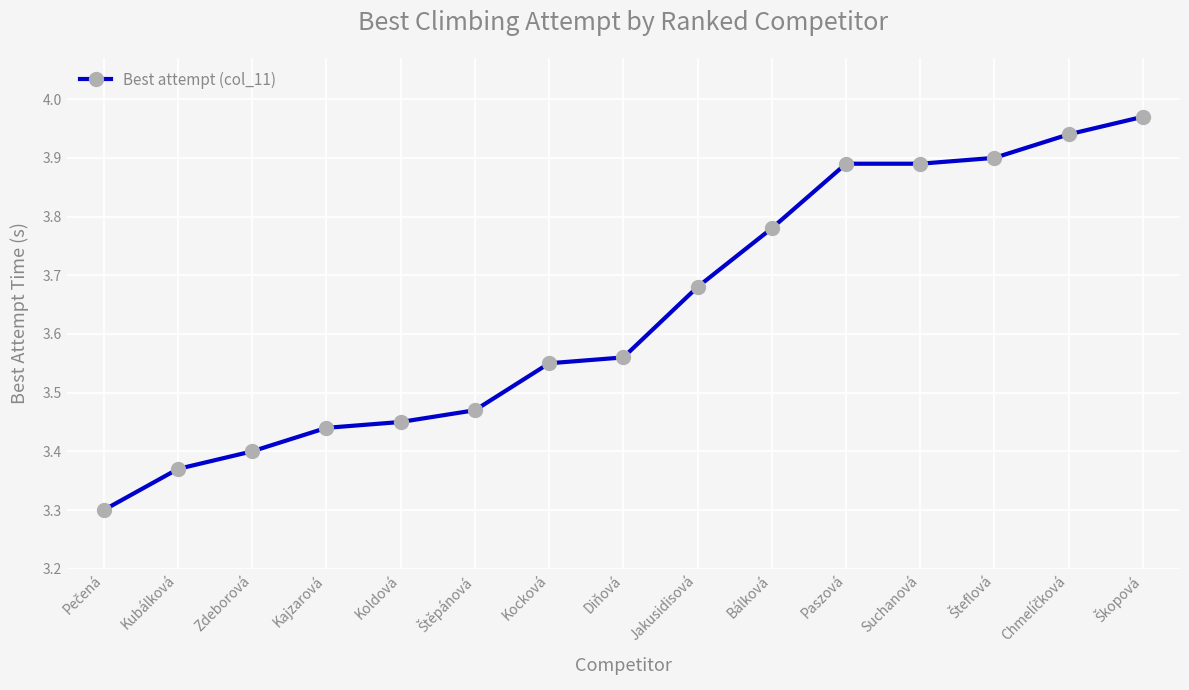

What is the smallest value displayed?

3.3